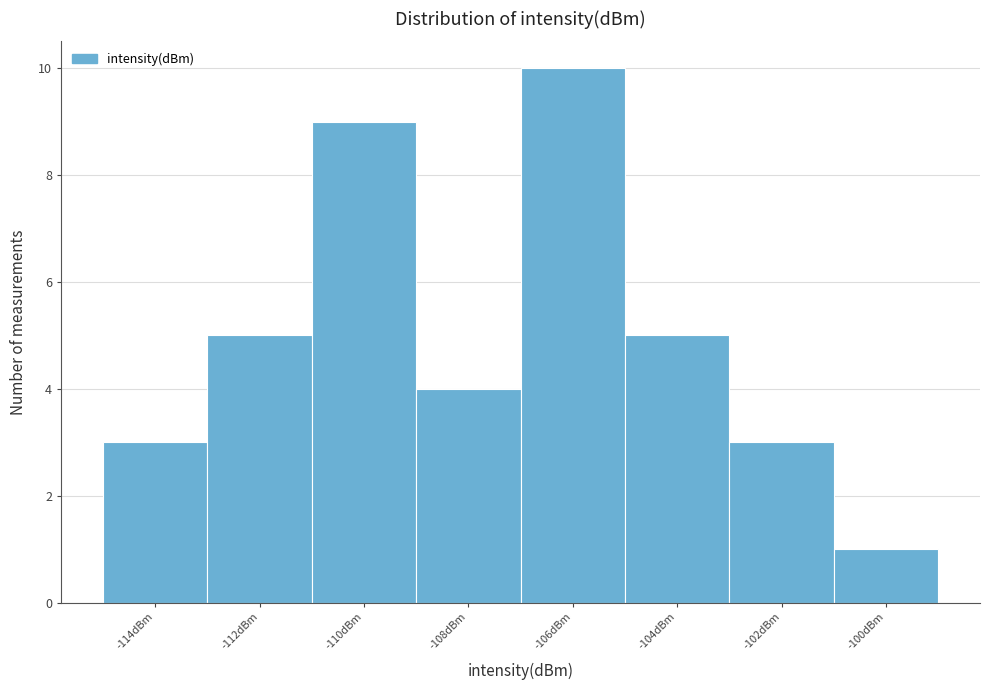

Reading left to right, extract all data points from this chart.

3	5	9	4	10	5	3	1